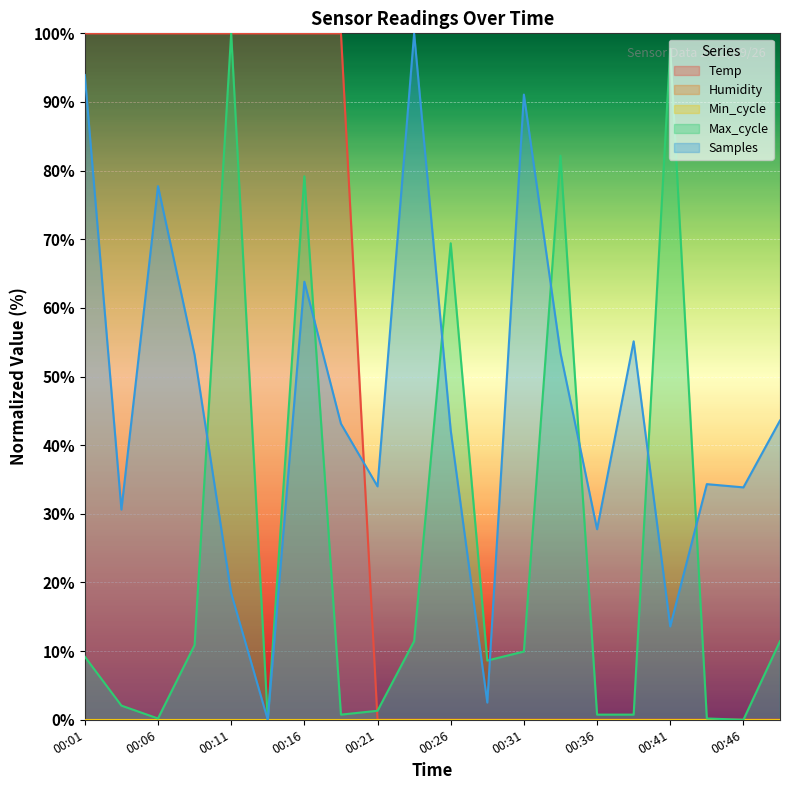

In Max_cycle, how many points are lower than both neighbors (excluding endpoints)?

5